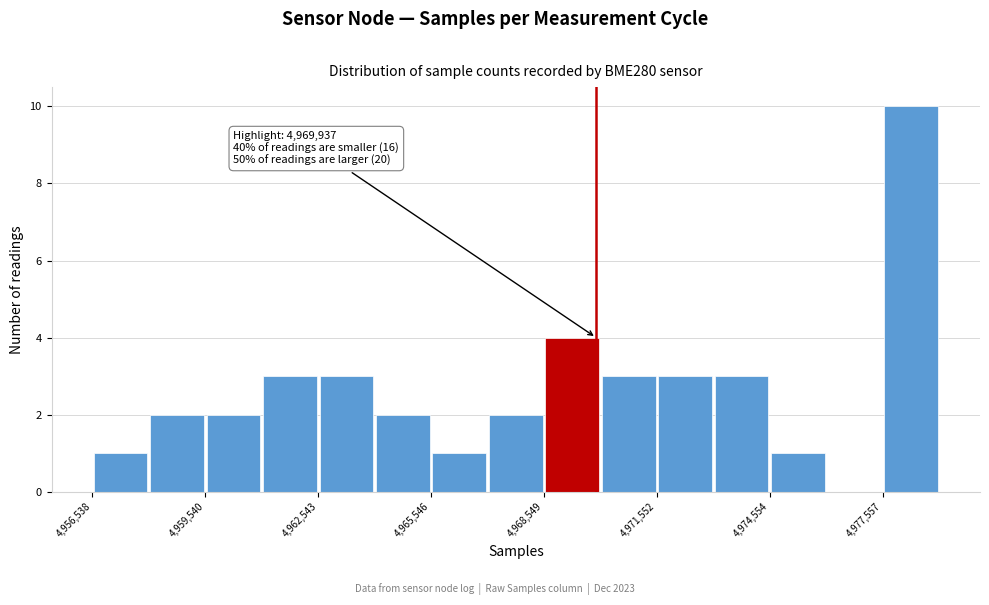

Read against the x-axis, roughly where is the centre of the tallest bar?

4978500